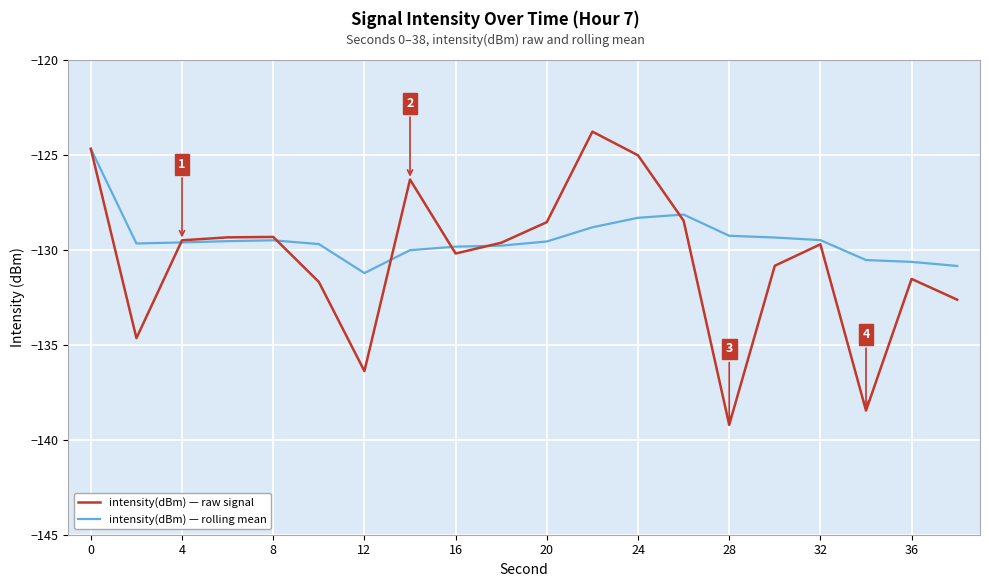

Rank the series by their average value, from lowest to highest.

intensity(dBm) — raw signal, intensity(dBm) — rolling mean